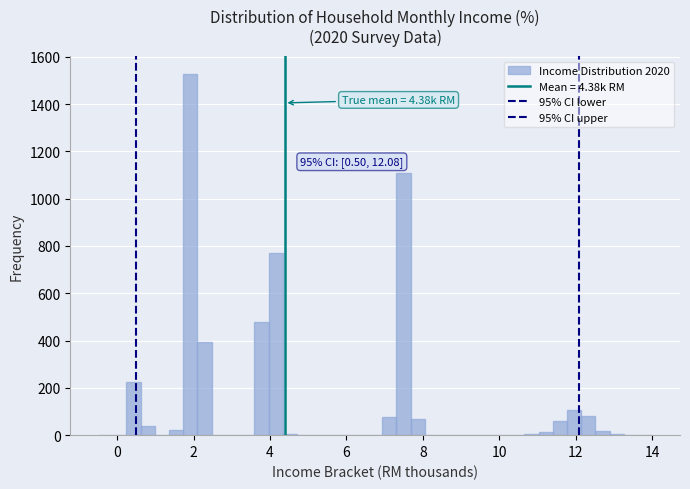

Around what value on the x-axis is the tallest bar? Give the approximate position of its centre, as read against the axis.

2.0